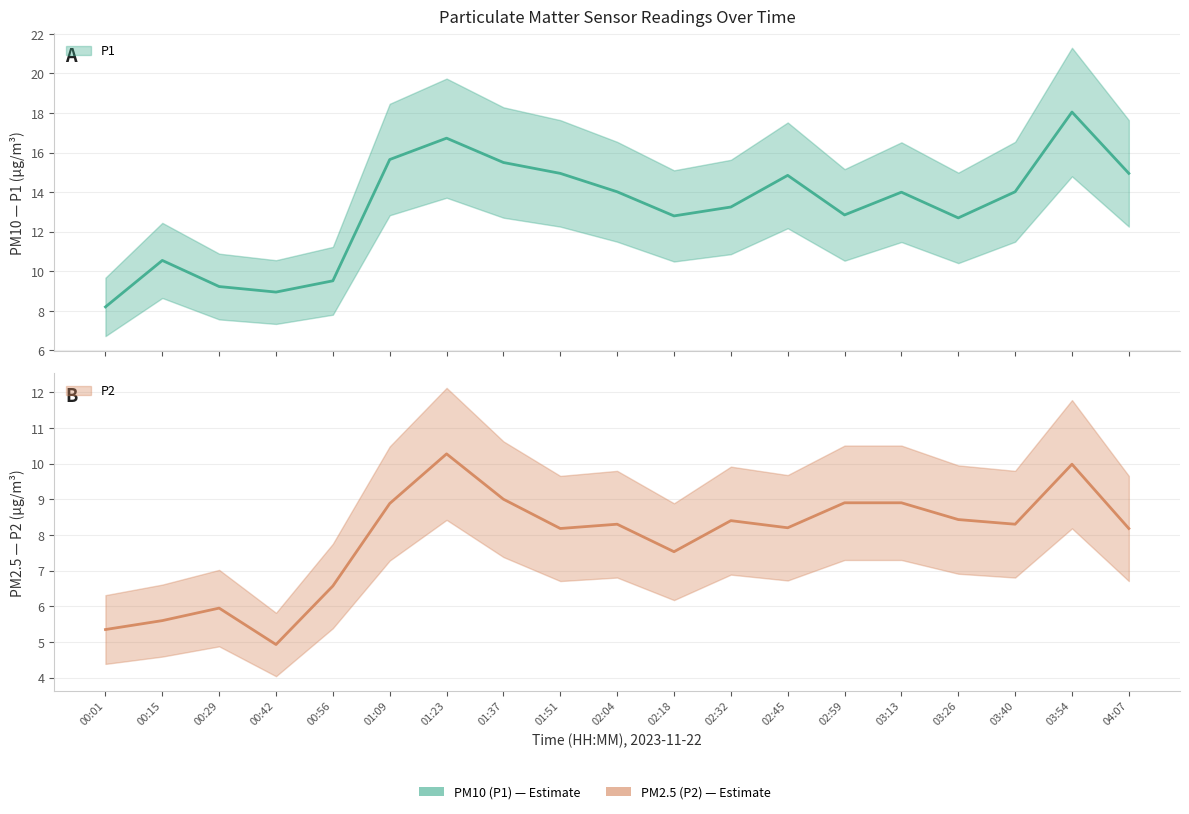

What is the difference between the highest and lowest values at 01:09?

6.8